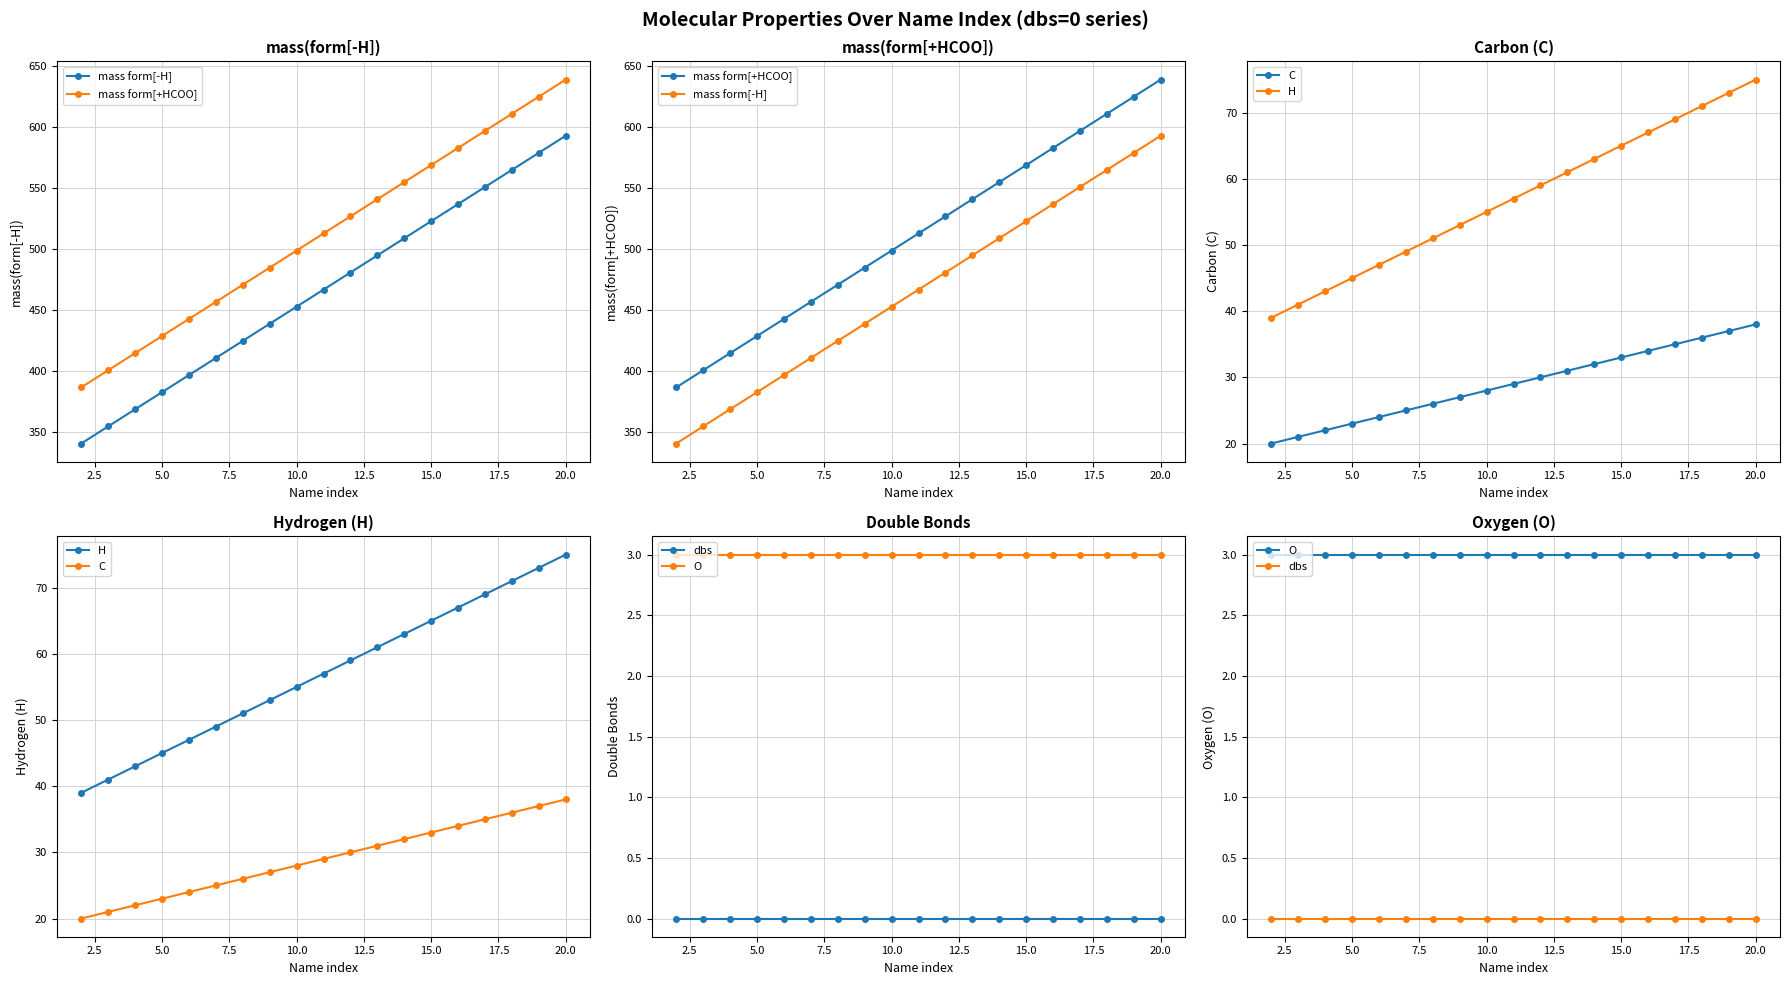

What is the sum of all C values?

551.0